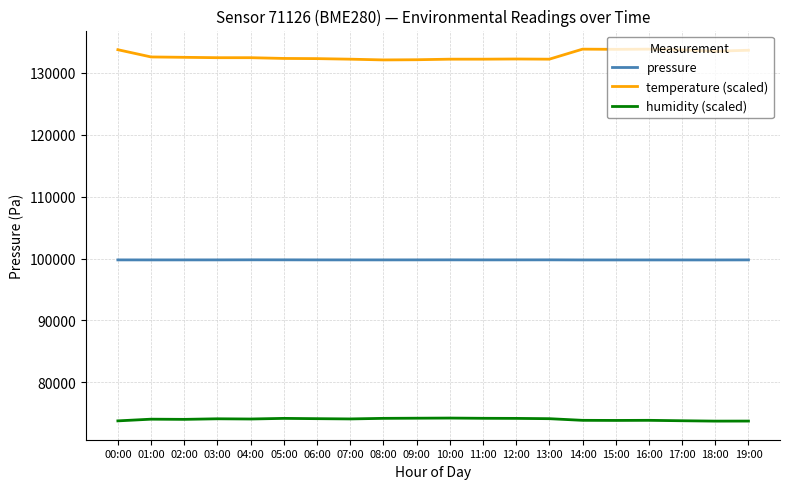

Which series has the largest total across all categories?

temperature (scaled)